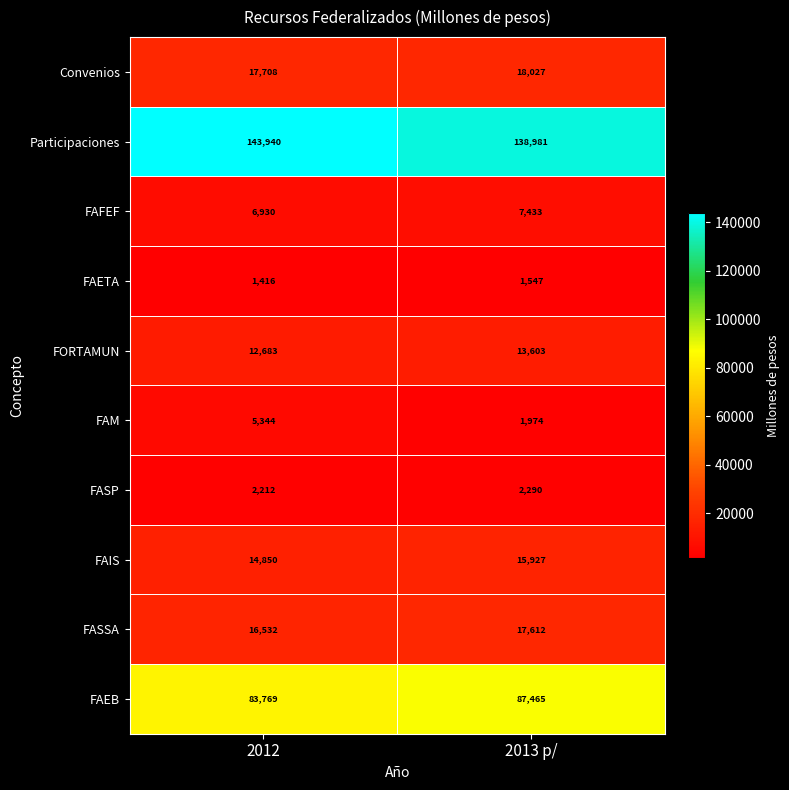

Which series changed the most between 2012 and 2013 p/?

Participaciones